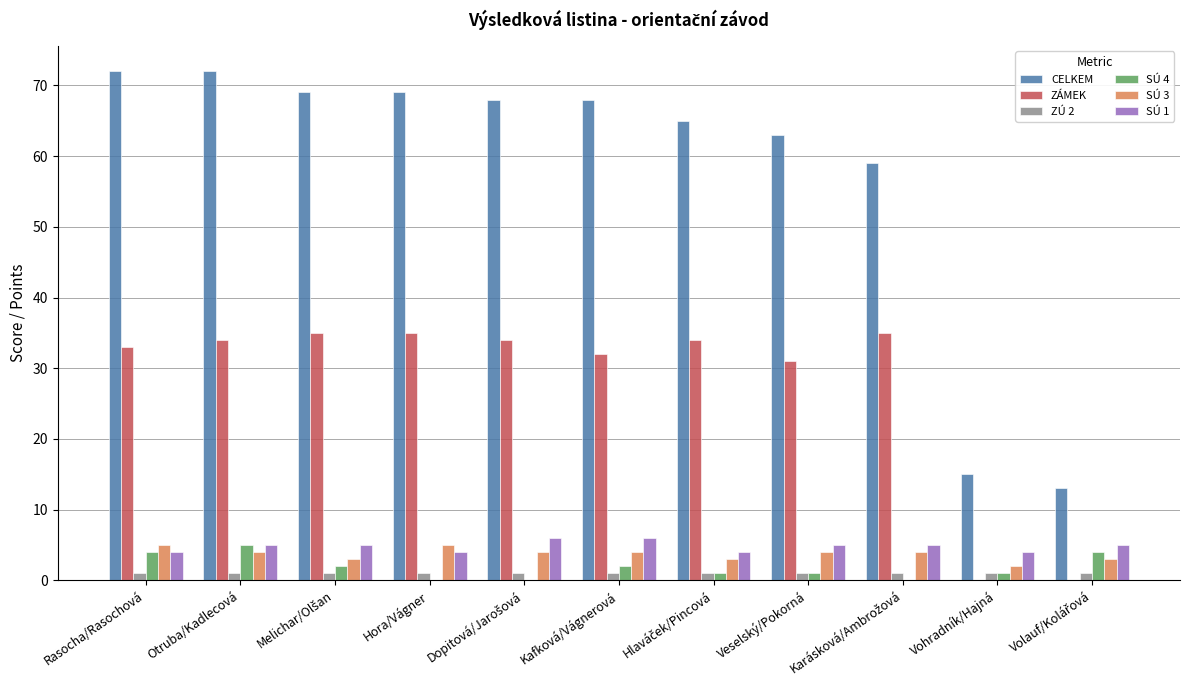

Which series has the largest total across all categories?

CELKEM